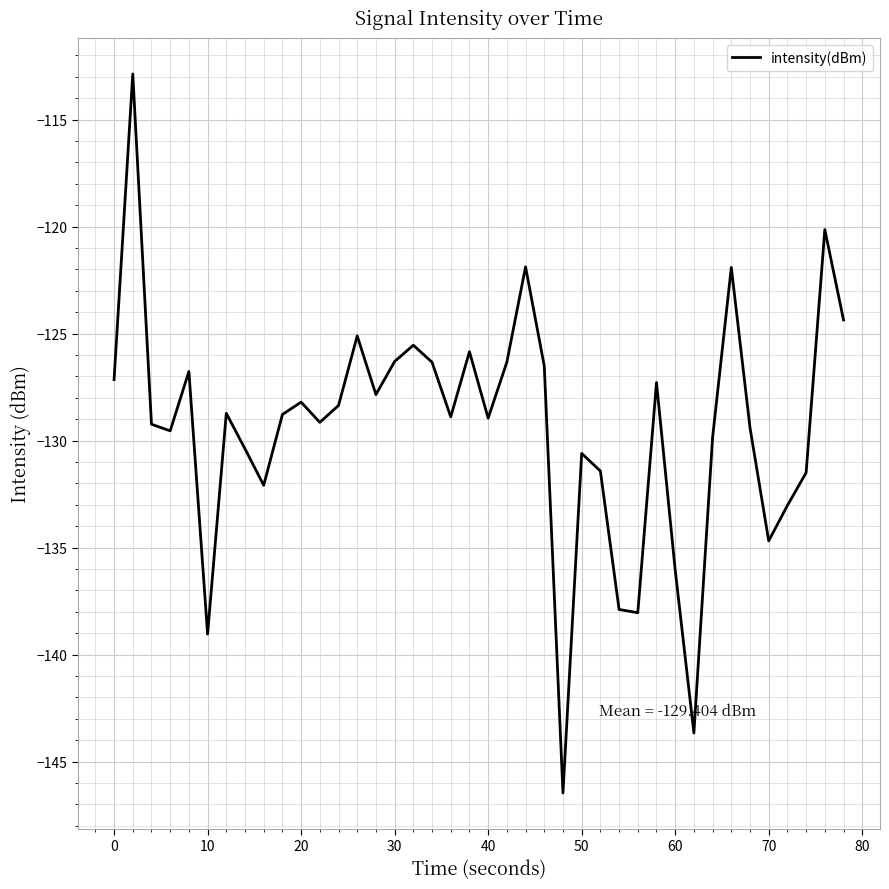

What is the smallest value displayed?

-146.5